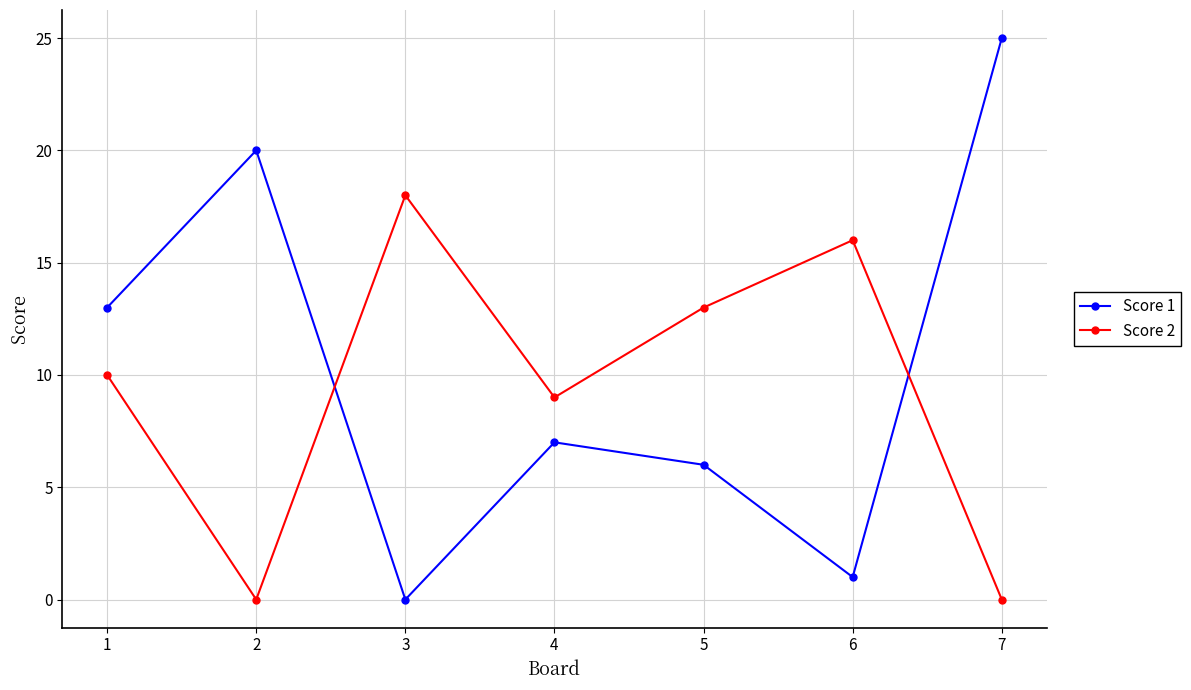

Between 2 and 3, which series saw the biggest shift?

Score 1